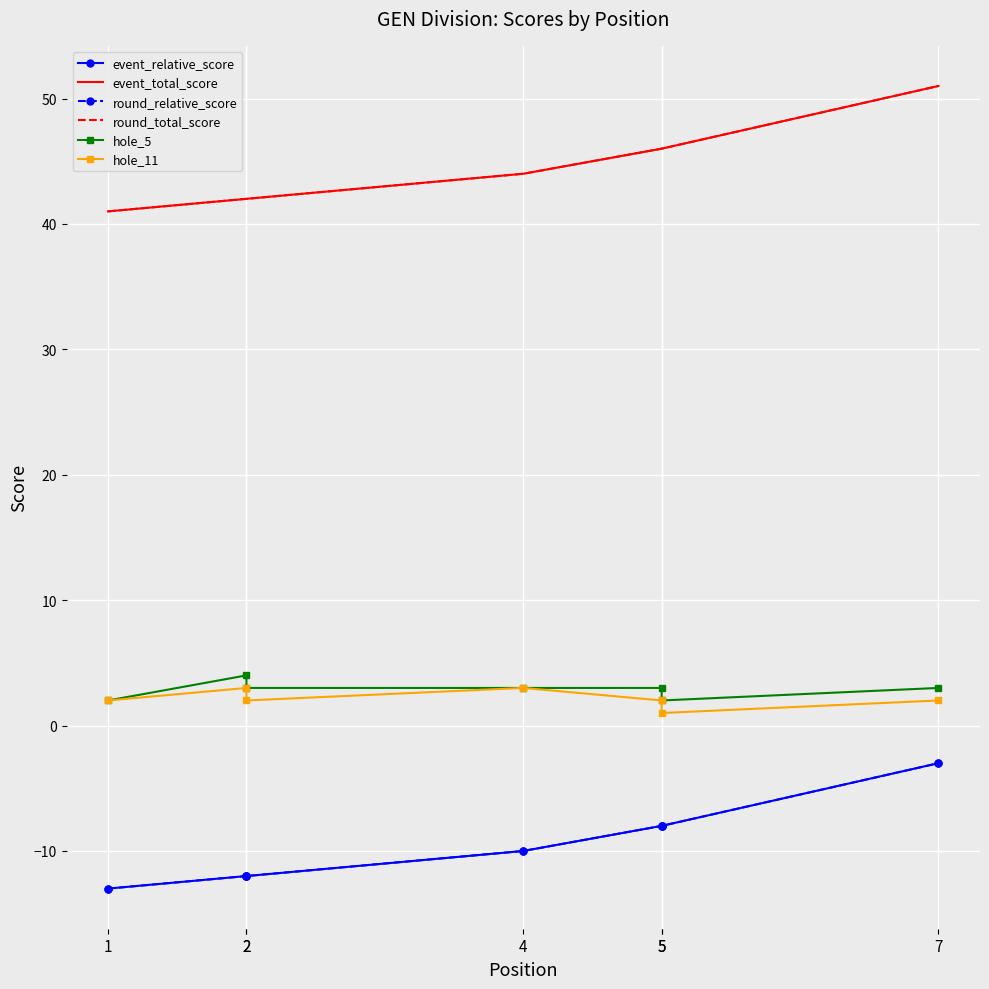

How many data points in round_relative_score are less than -10?

3